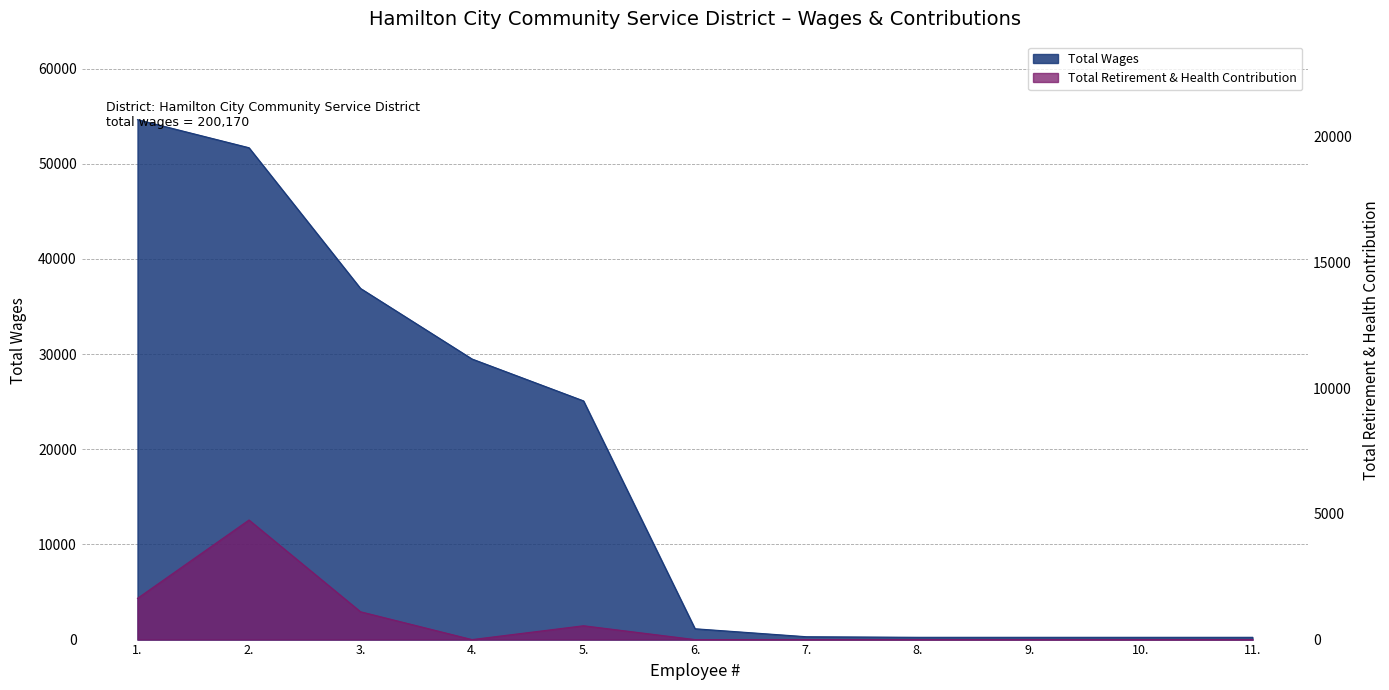

At which category does Total Retirement & Health Contribution reach its first local valley?

4.